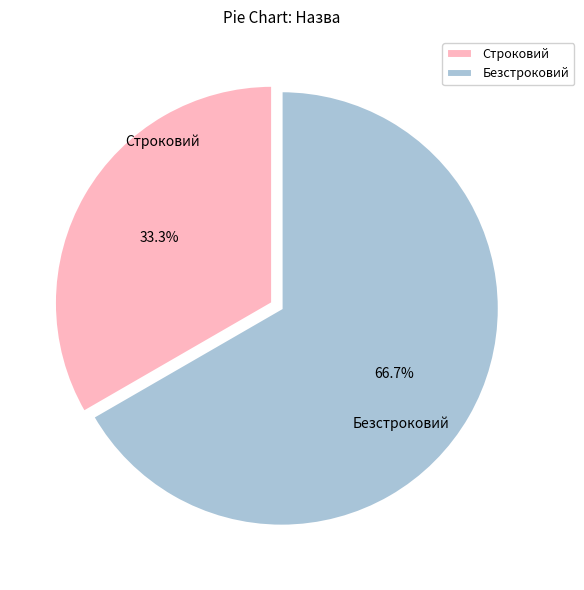

To the nearest percent, what is the difference between the largest and smallest slice percentages?

33%